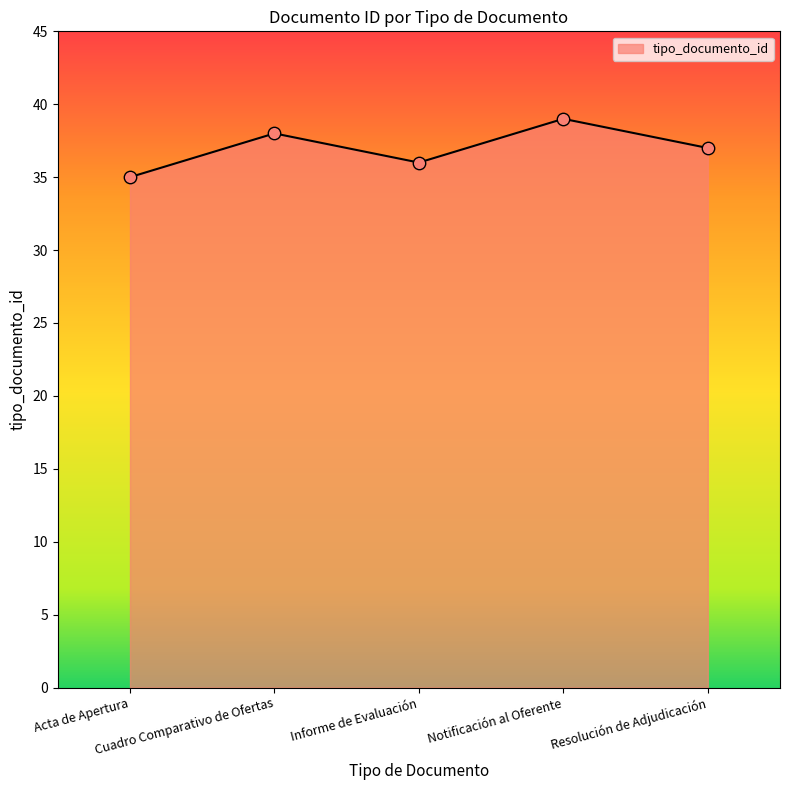

What is the ratio of the value at Informe de Evaluación to the value at Notificación al Oferente?

0.9